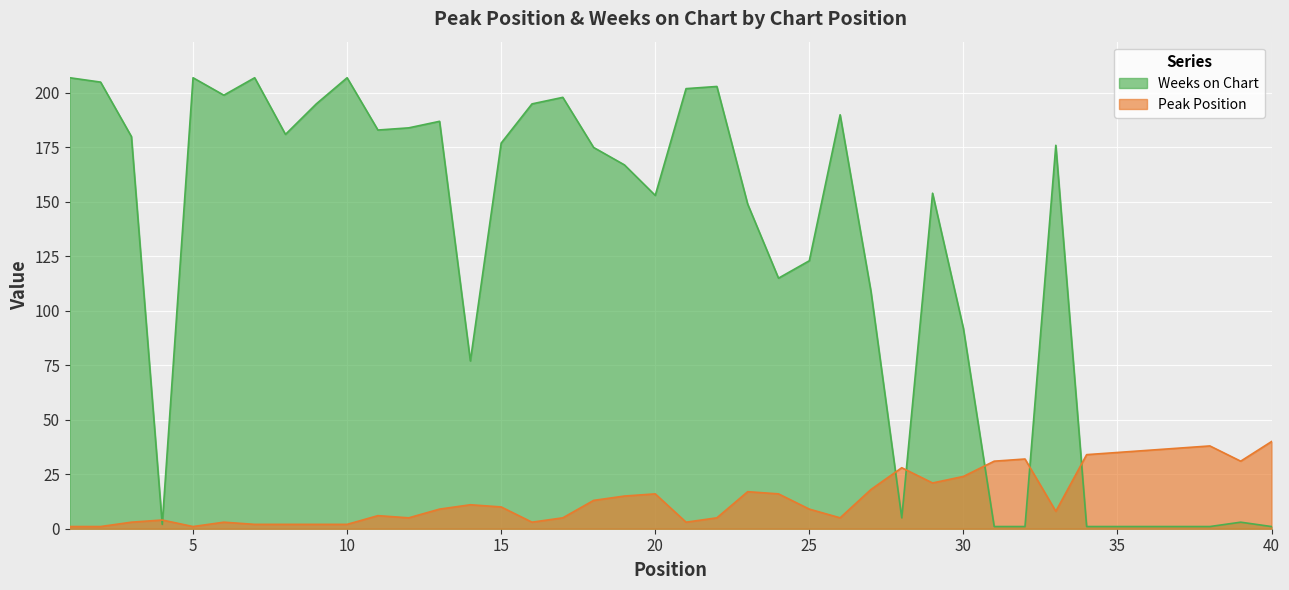

Does the chart display data point markers on the line(s)?

No